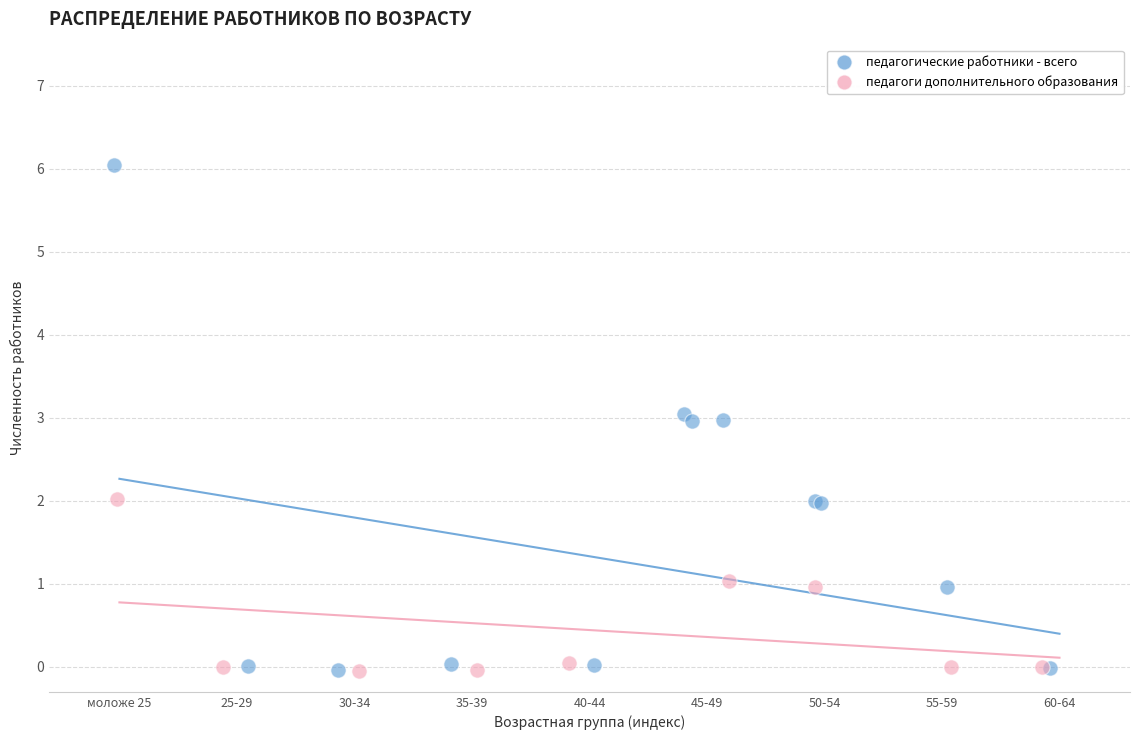

Which series contains the highest Y value?

педагогические работники - всего